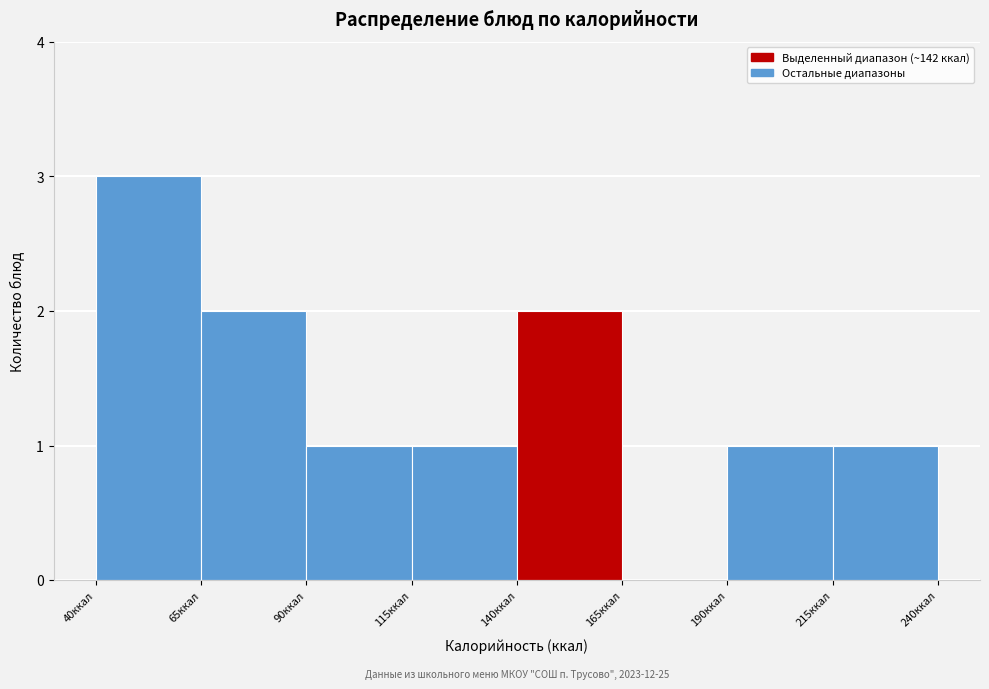

Over which range of the x-axis is the bar tallest?

40 to 65